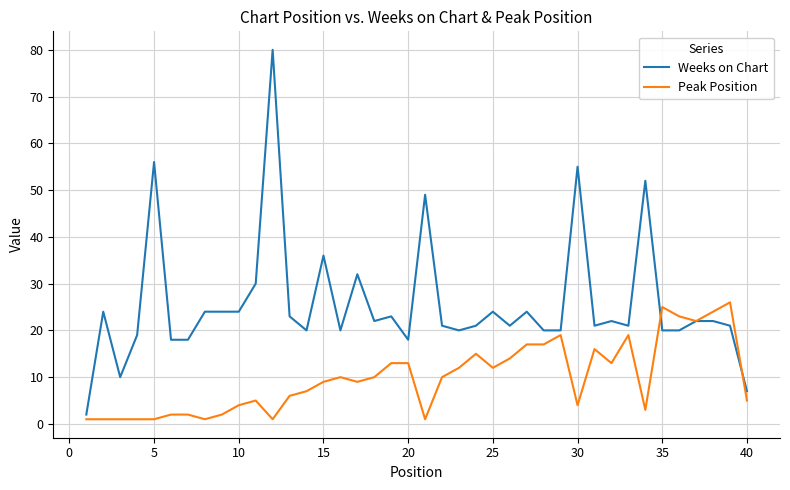

What is the maximum value shown in the chart?

80